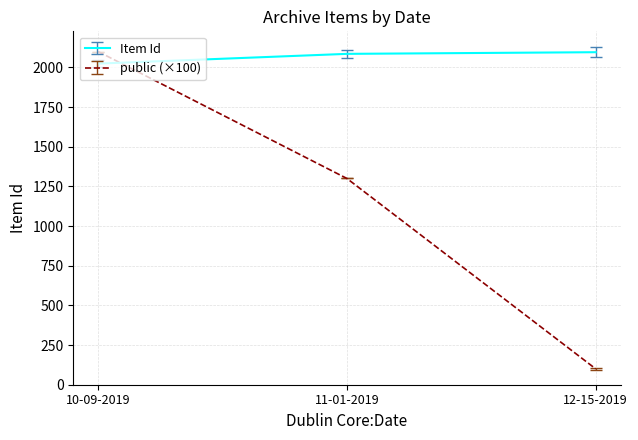

What is the difference between the Item Id values at 12-15-2019 and 11-01-2019?

10.5